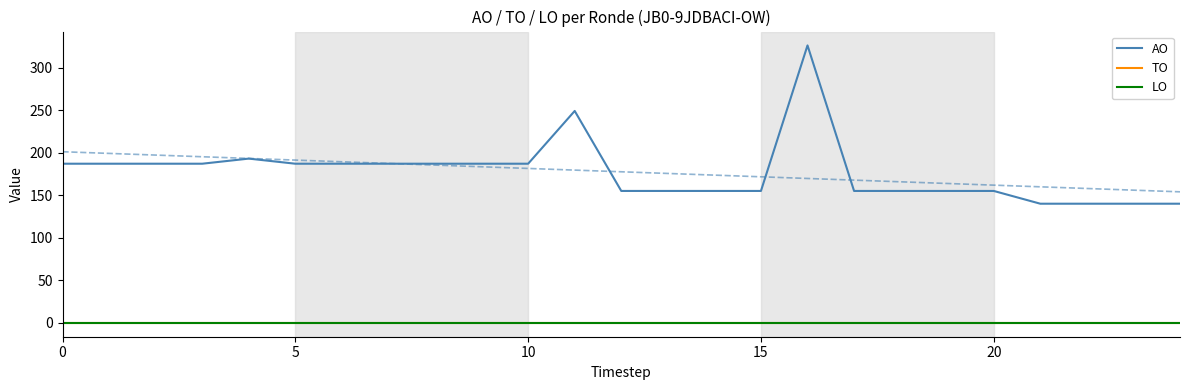

Rank the series at 11 from highest to lowest value.

AO, TO, LO